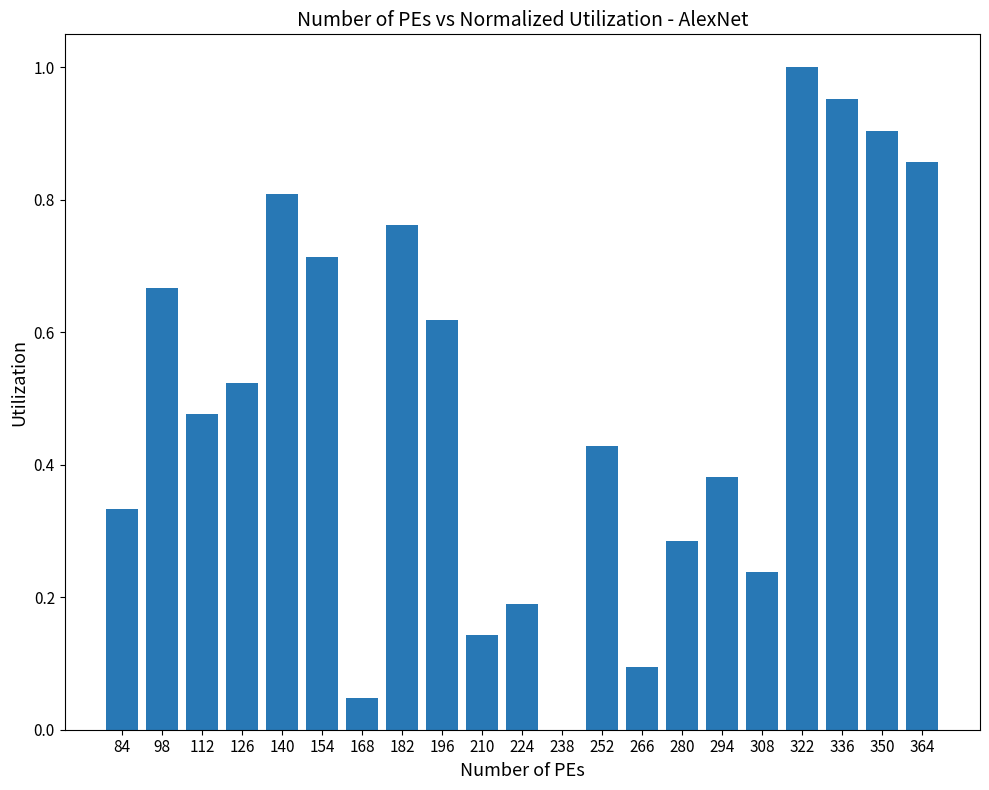

Where is the data nearest to the value 0?

238